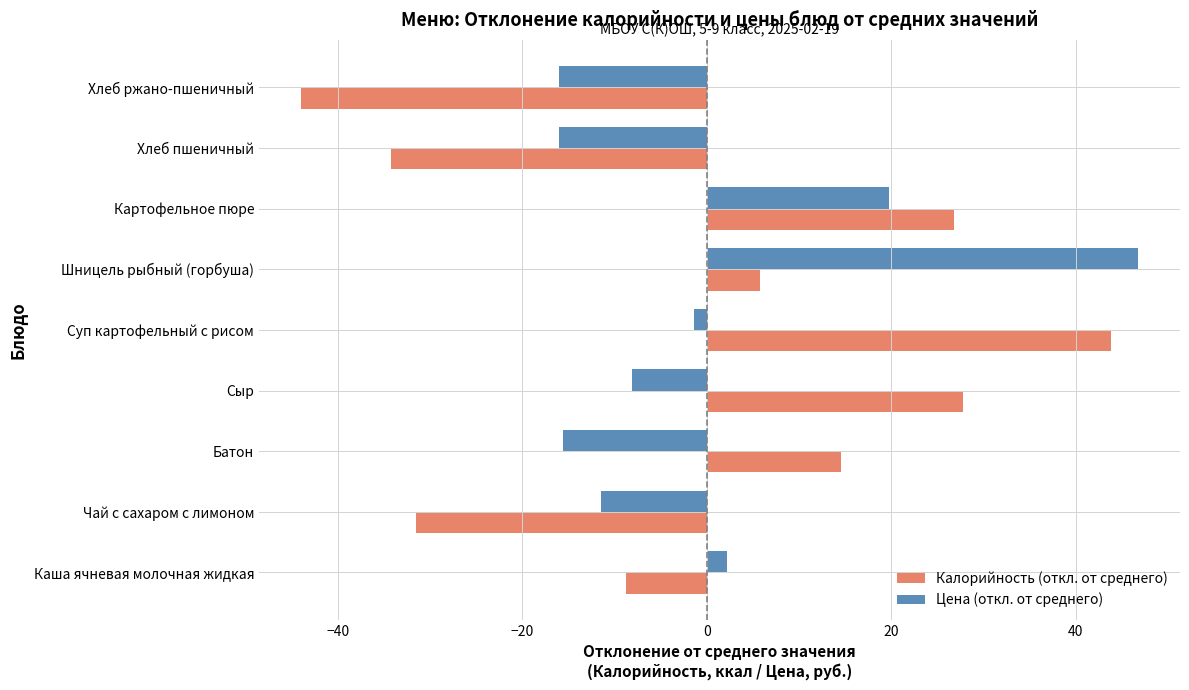

Read the Калорийность (откл. от среднего) value at Чай с сахаром с лимоном.

-31.6